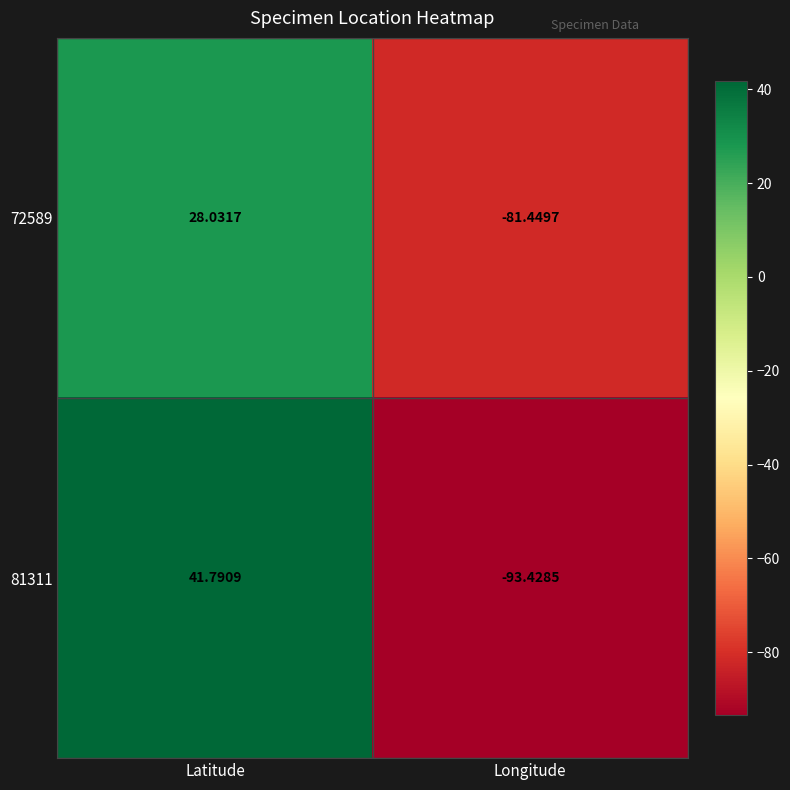

Which series has the largest range (max minus min)?

81311